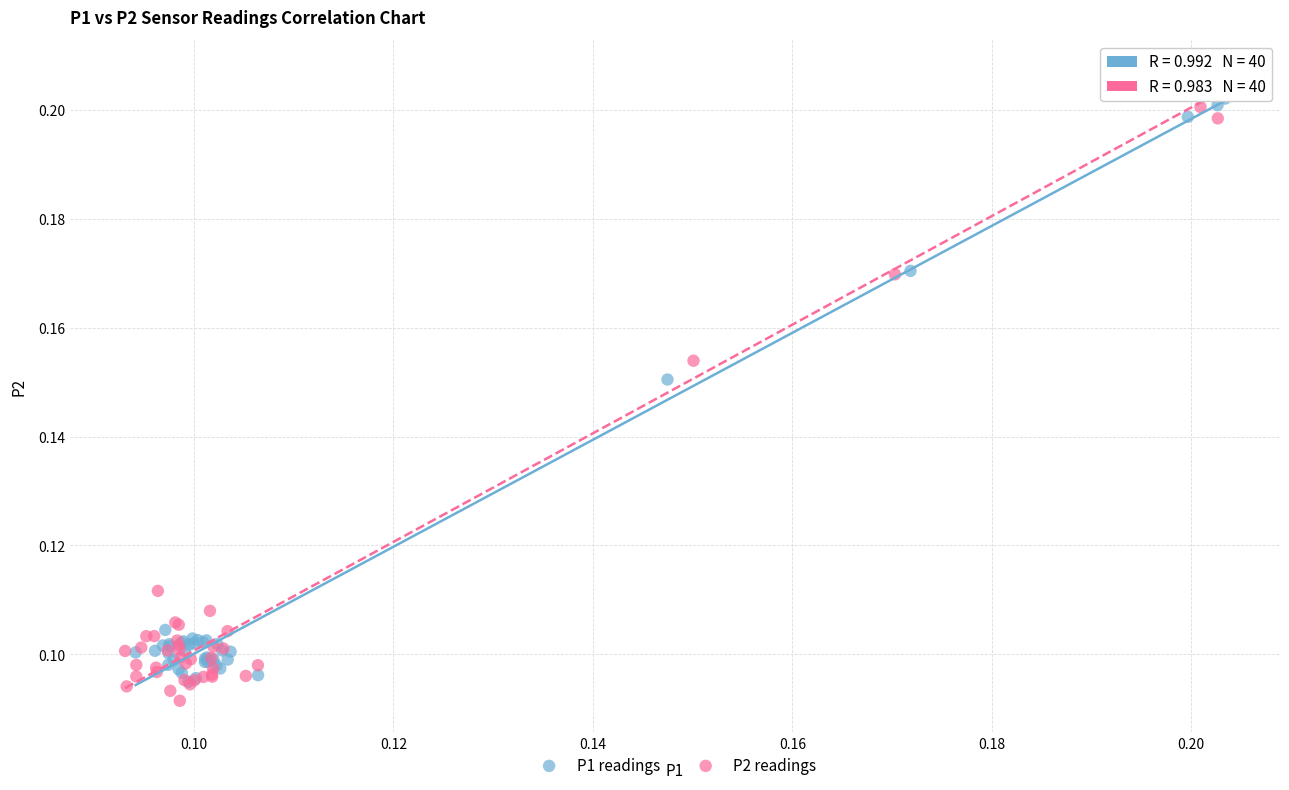

Which series has the widest spread of Y values?

P2 readings